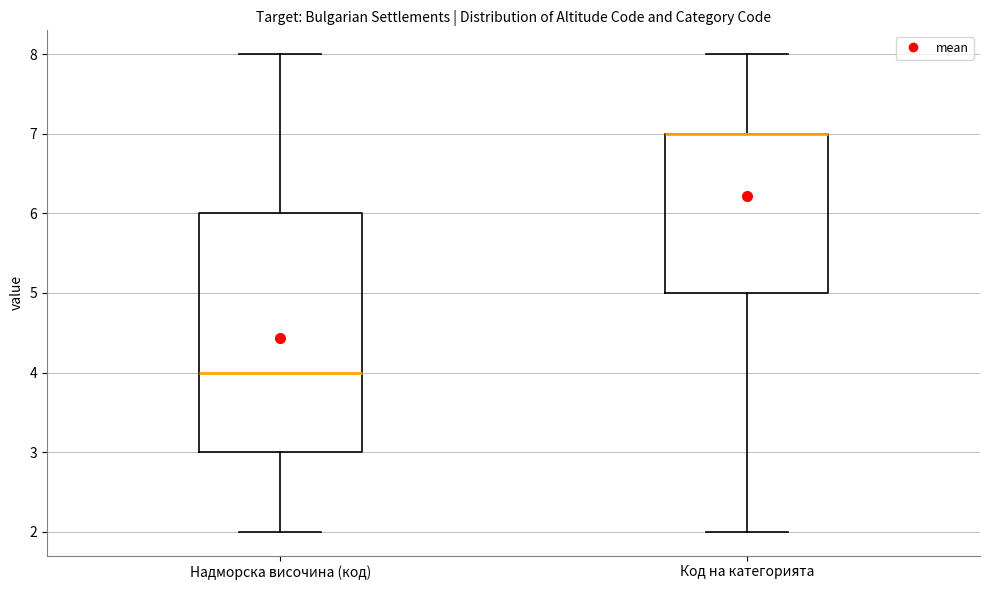

Where does the upper whisker of the box for Надморска височина (код) end on the y-axis? The values are not printed on the chart, so give them approximately, as read against the axis.

8